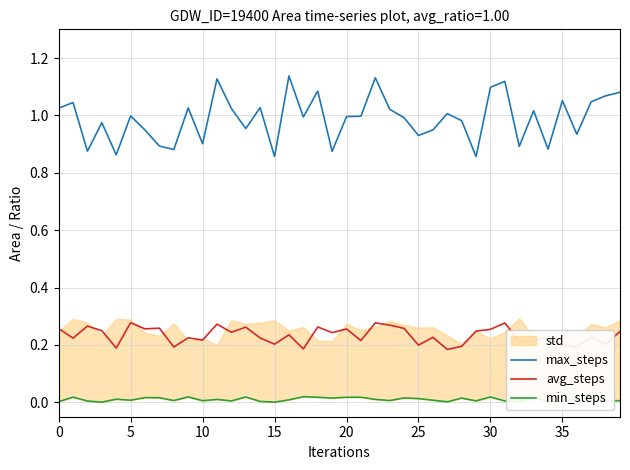

How many interior local peaks does the min_steps series have?

13